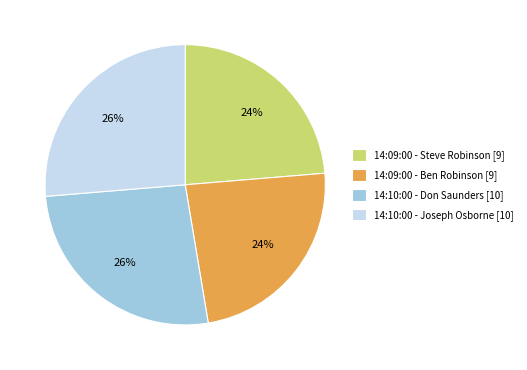

Combined, do 14:09:00 - Steve Robinson [9] and 14:09:00 - Ben Robinson [9] account for over 50%?

No